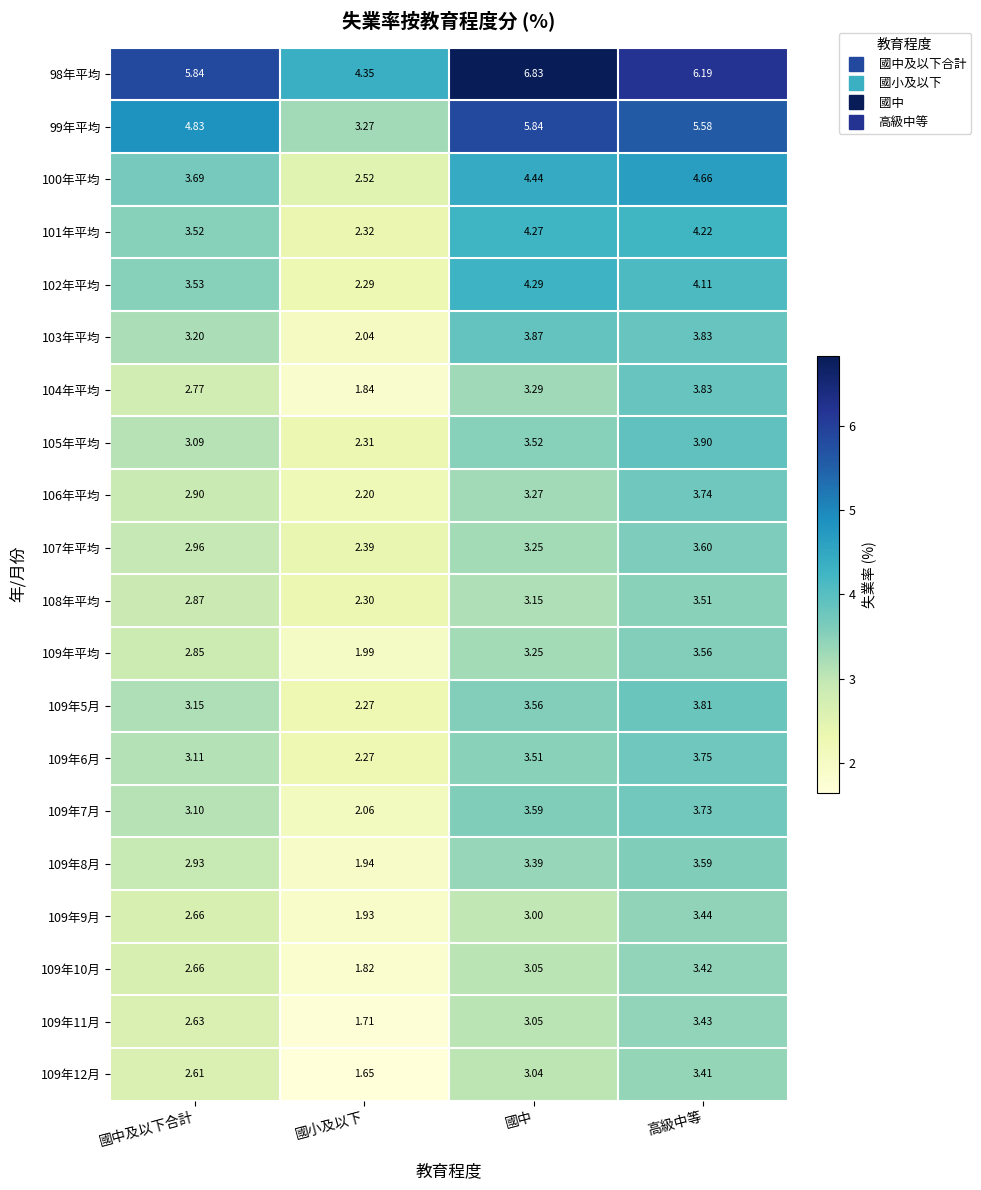

Where does the 109年平均 series first go above 3?

國中